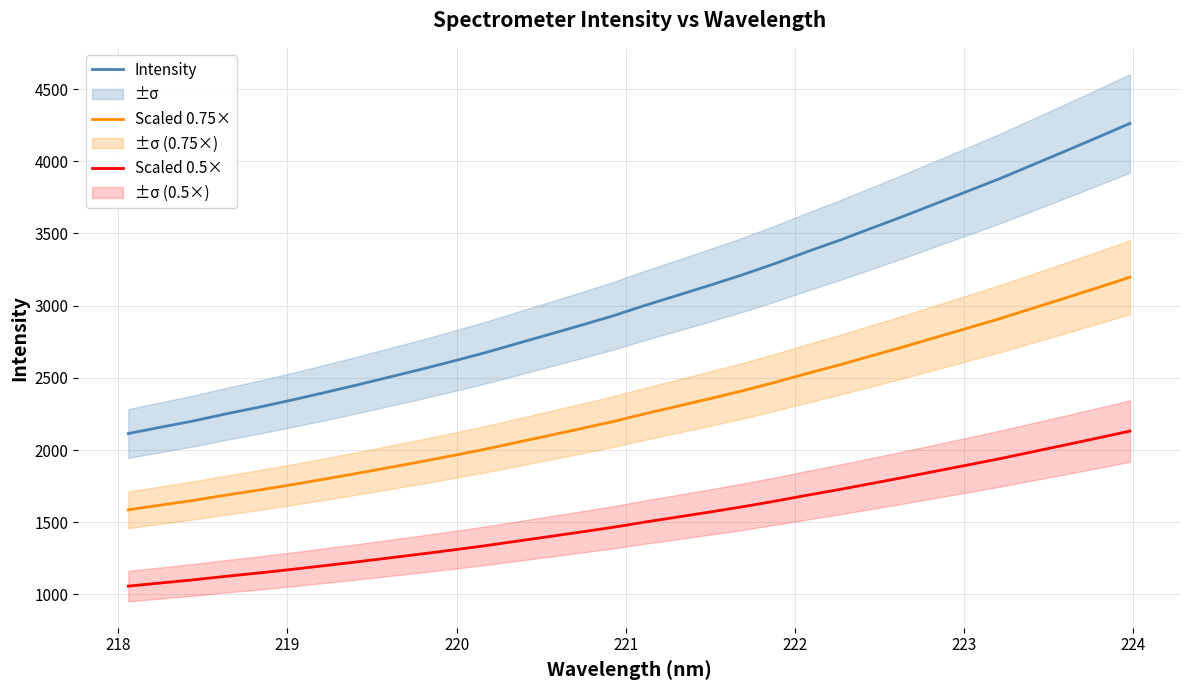

True or false: Scaled 0.75× and Scaled 0.5× intersect in this chart.

False